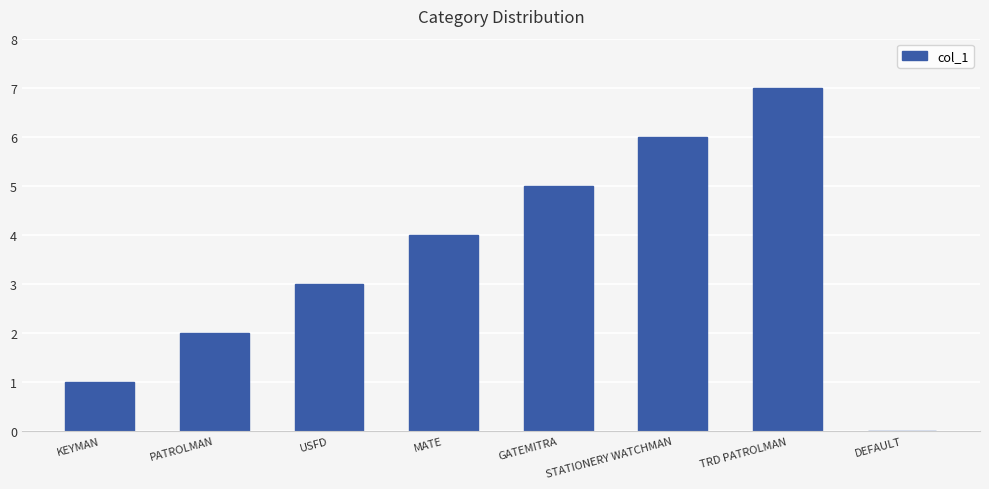

What is the greatest value displayed?

7